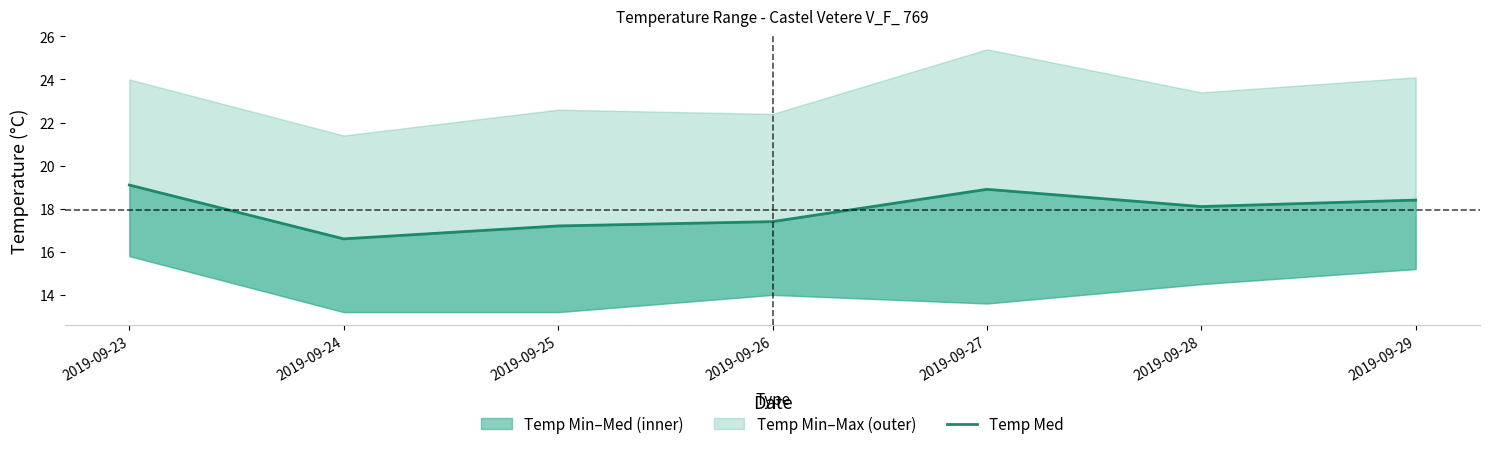

Does the chart display data point markers on the line(s)?

No